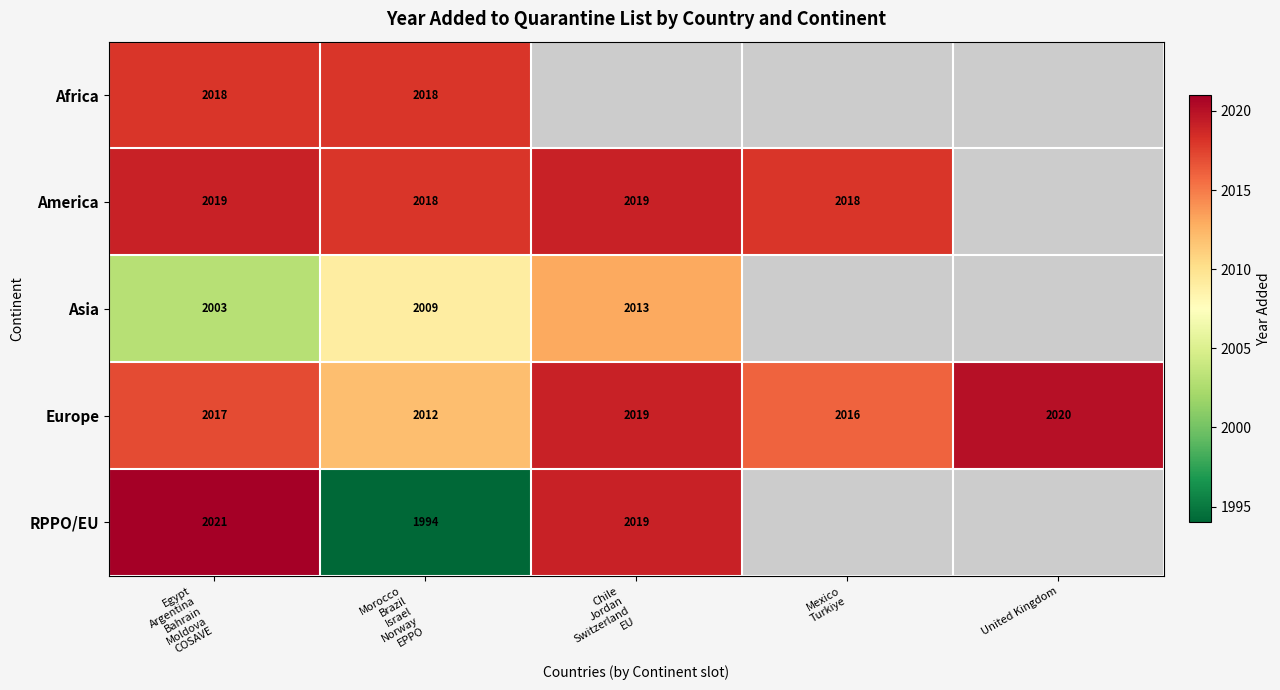

Count the Europe values in the range 2016 to 2019.

3